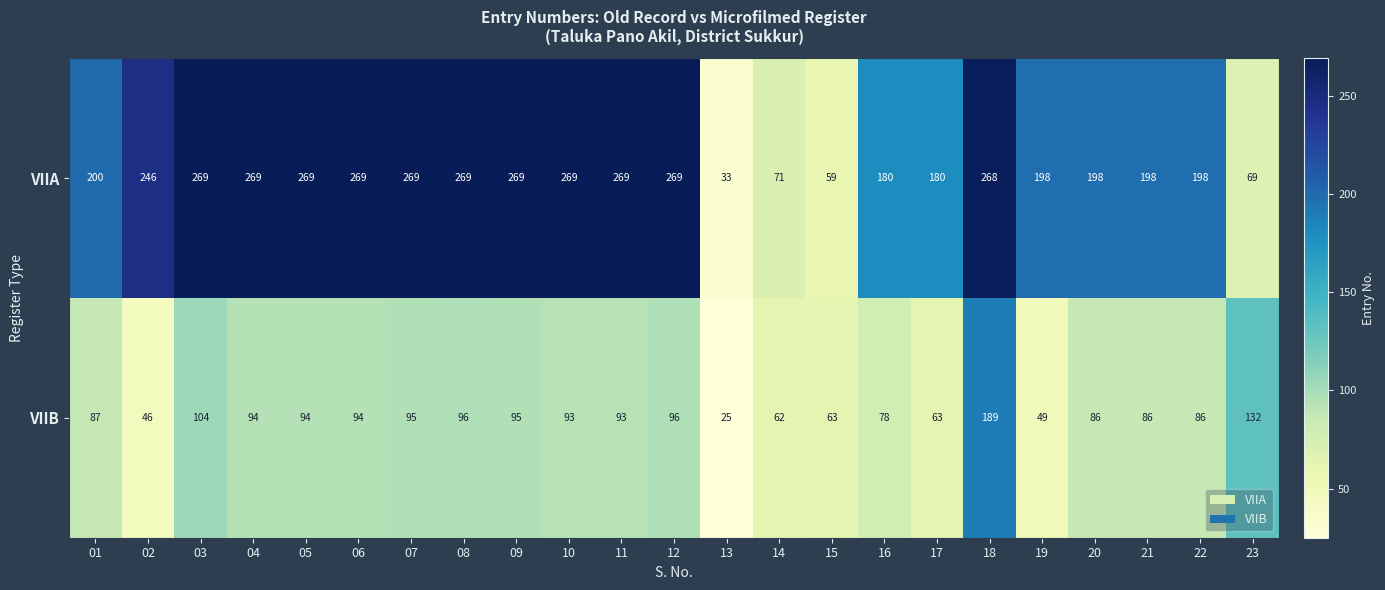

True or false: VIIB has a value of 39 at 22.

False